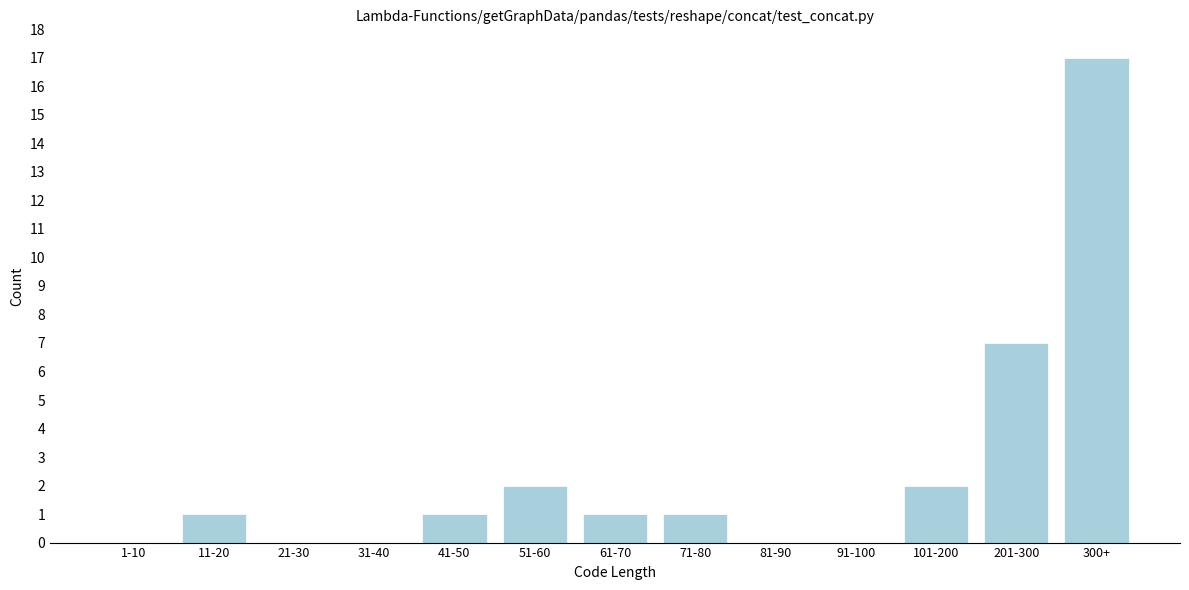

Reading left to right, transcribe all the data shown in this chart.

1-10=0	11-20=1	21-30=0	31-40=0	41-50=1	51-60=2	61-70=1	71-80=1	81-90=0	91-100=0	101-200=2	201-300=7	300+=17